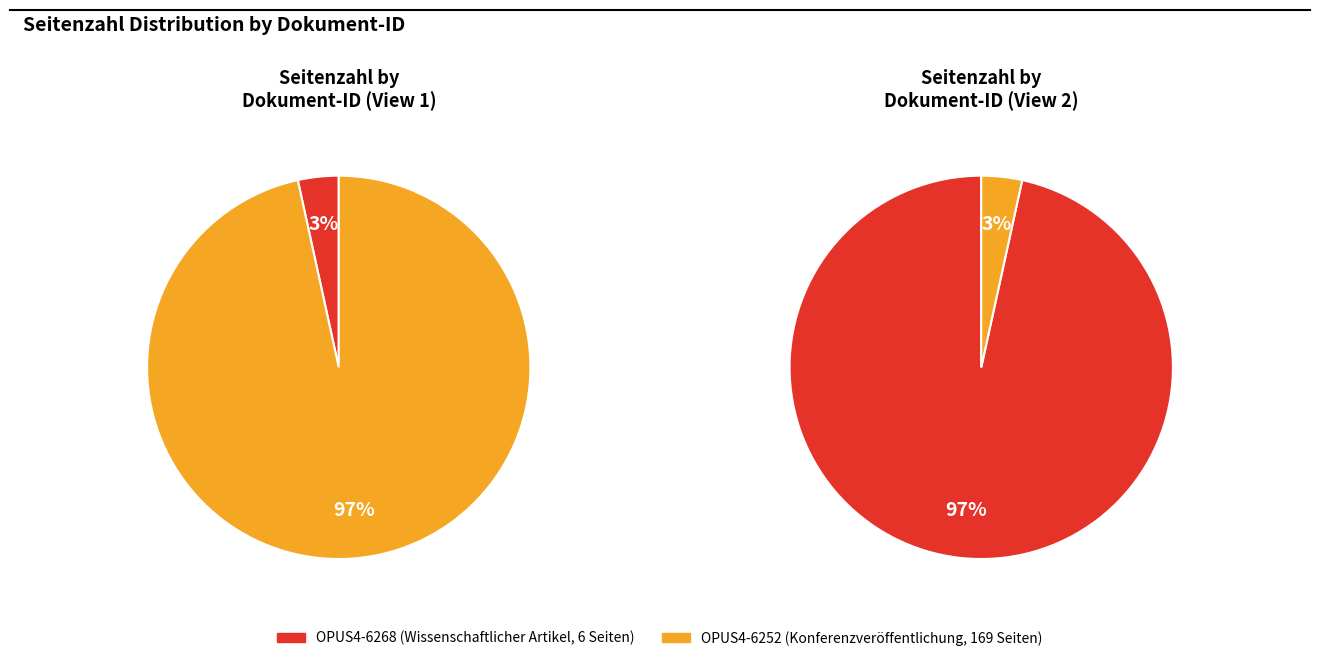

What portion of the pie excludes OPUS4-6268?

96.6%